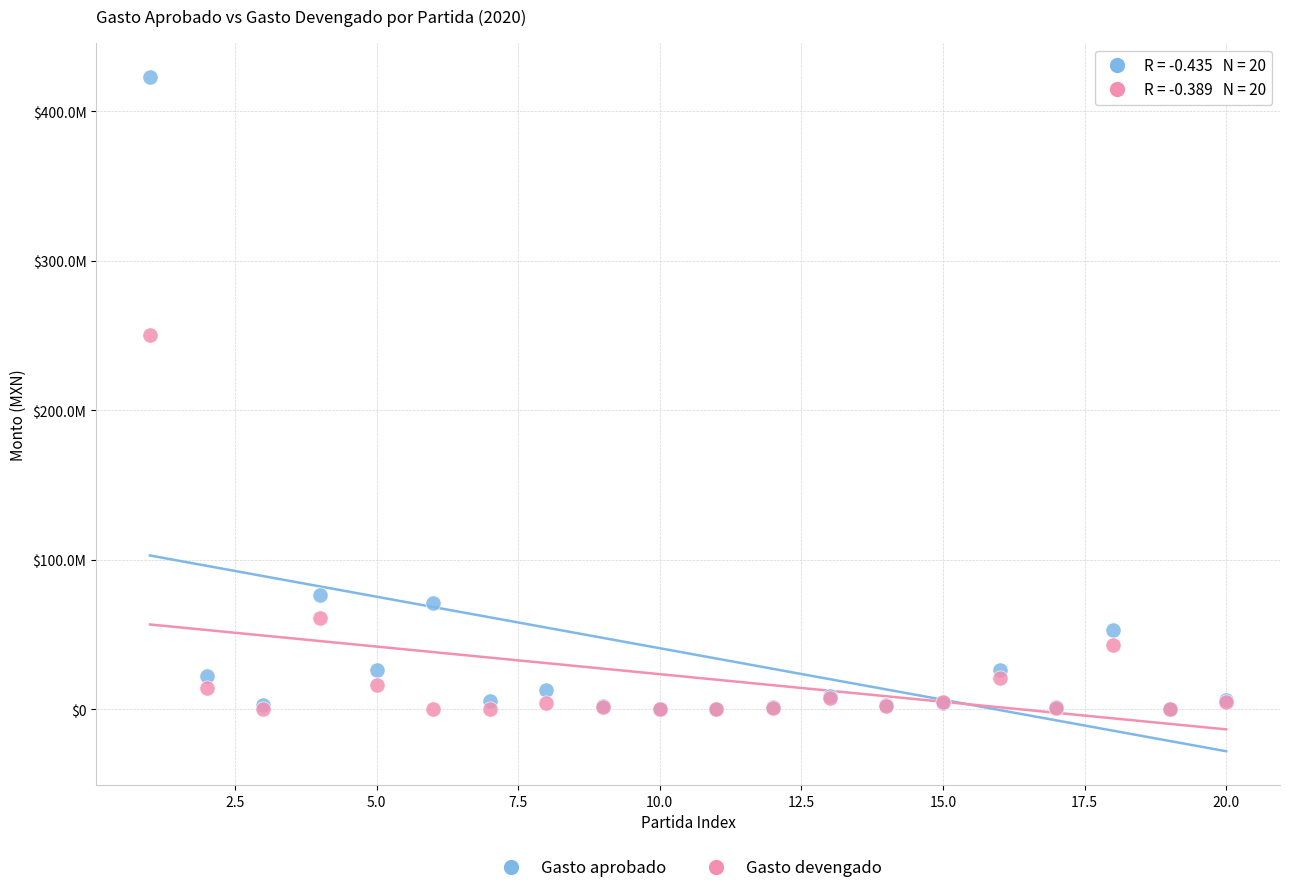

Which series reaches the maximum Y coordinate?

Gasto aprobado